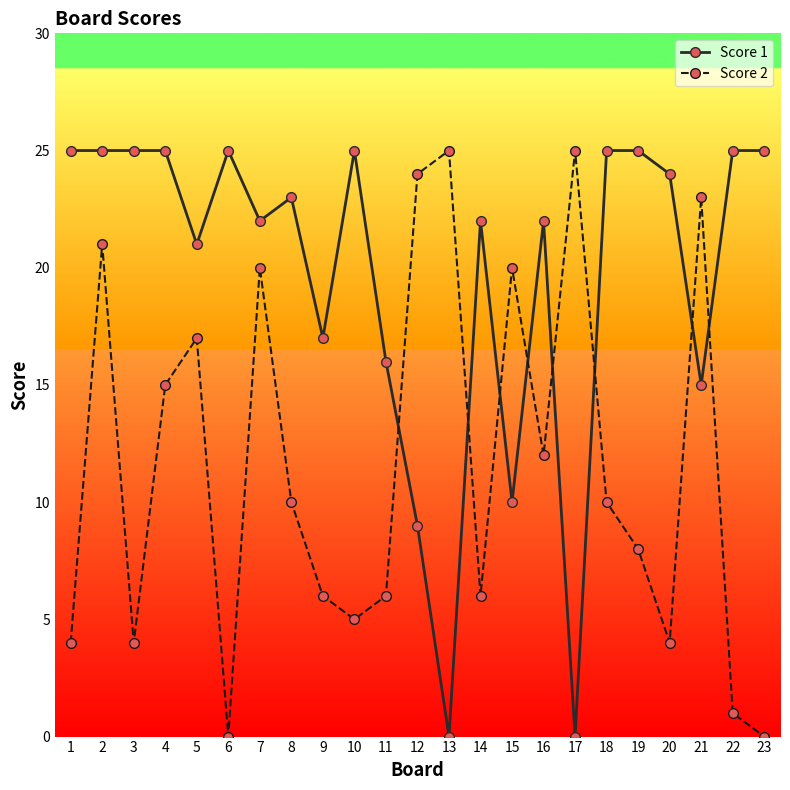

What is the sum of the Score 2 values at 22 and 13?

26